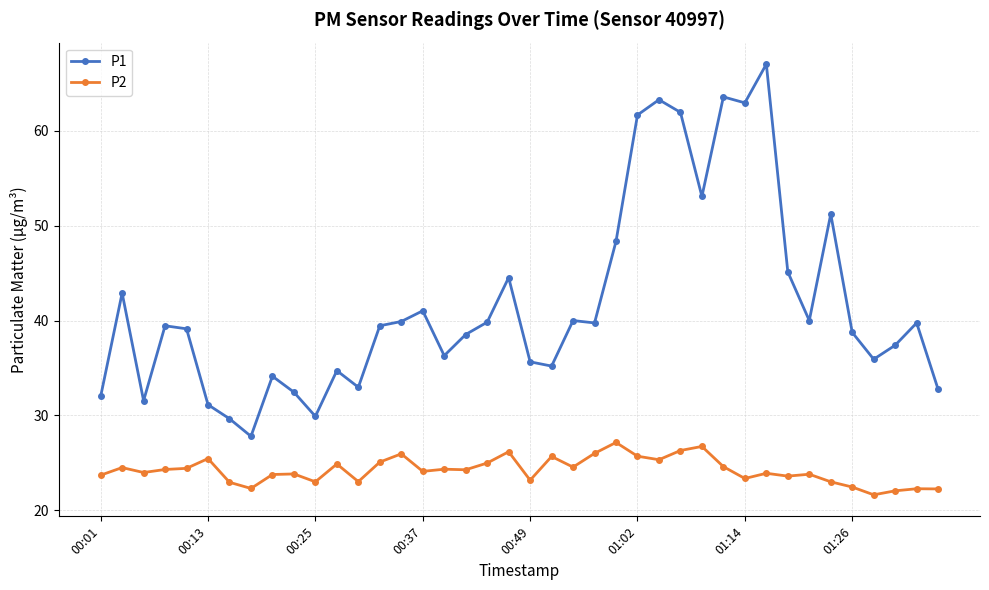

Which series has the largest total across all categories?

P1